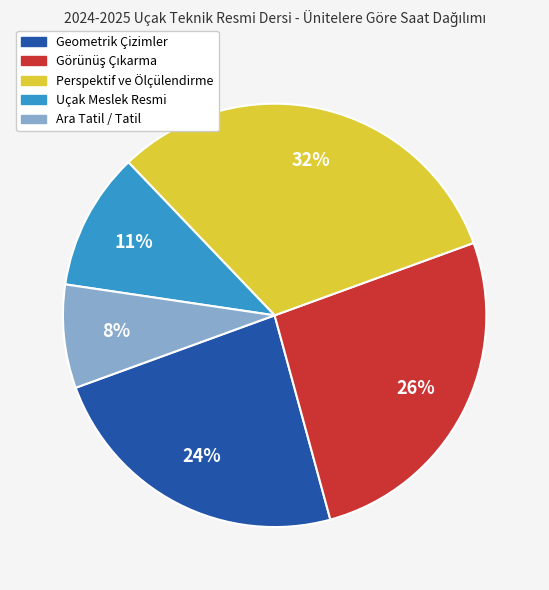

Is there a majority slice in this chart?

No